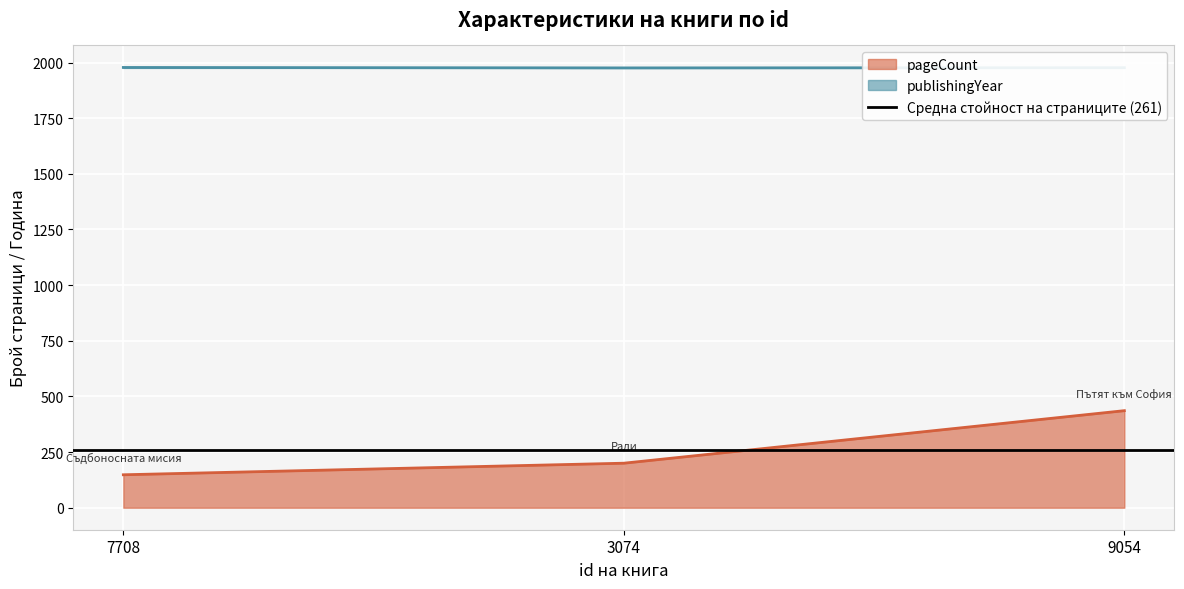

At which category is the sum across all series the highest?

9054